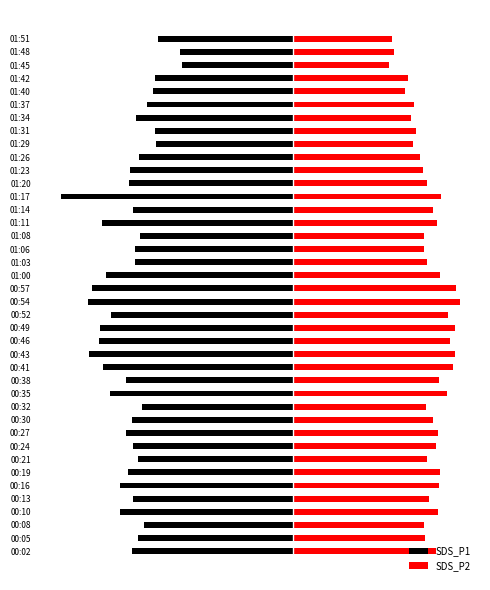

Does the chart contain stacked bars?

No